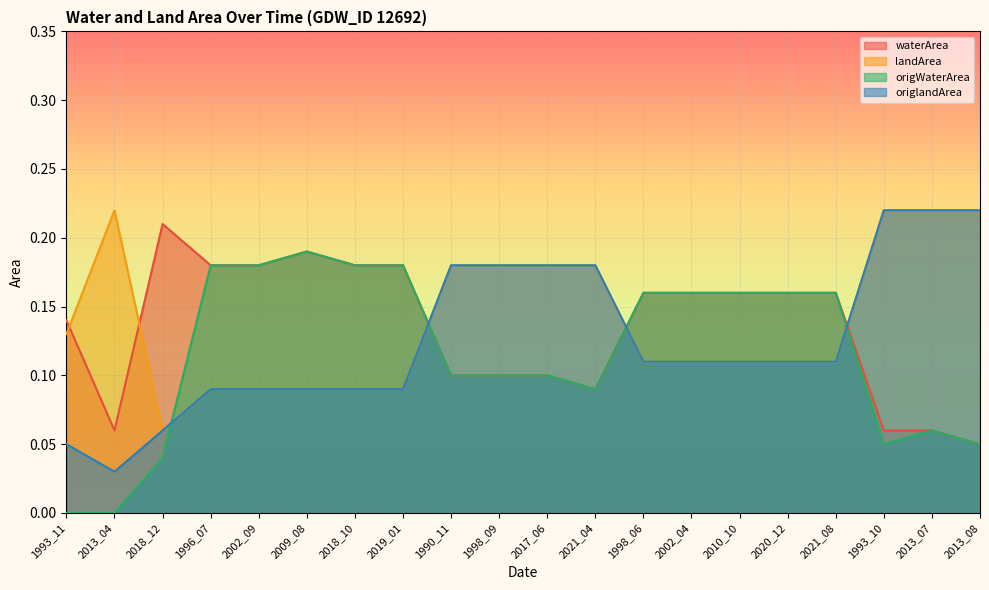

Which series has the widest spread of values?

origWaterArea